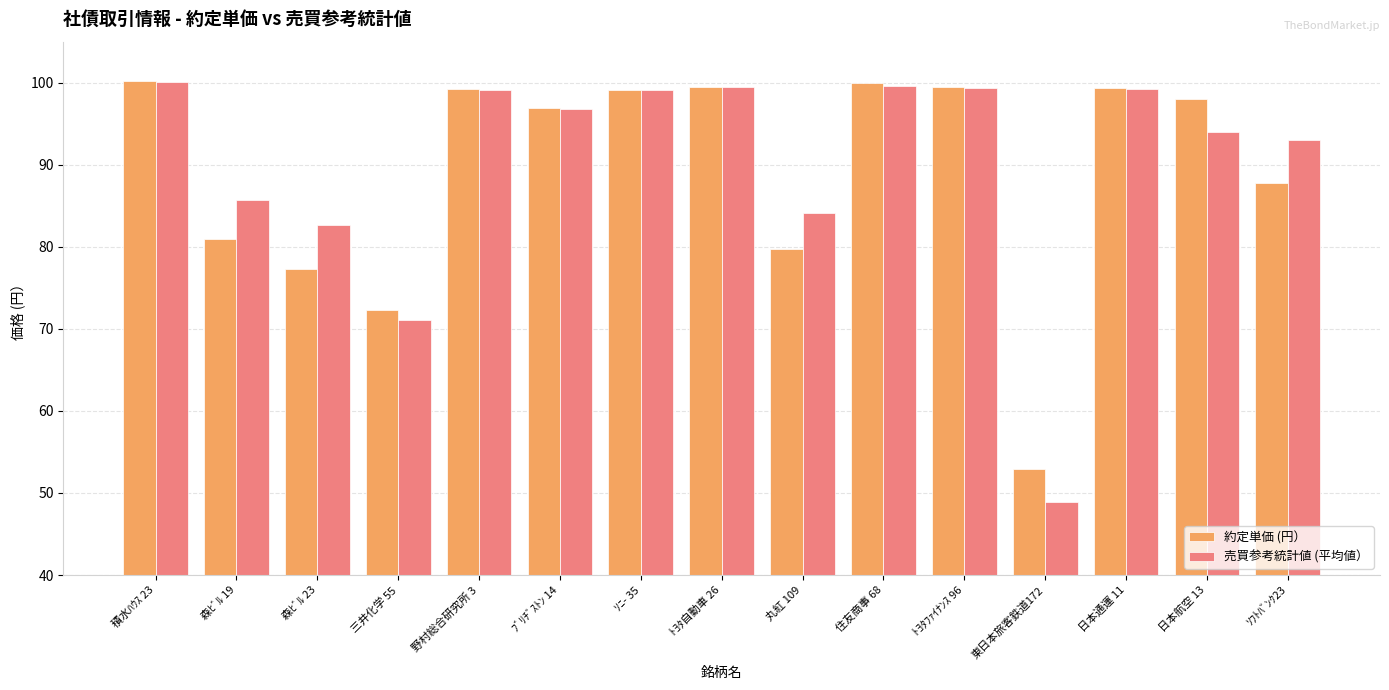

At which label is 約定単価 (円） closest to 76?

森ﾋﾞﾙ 23